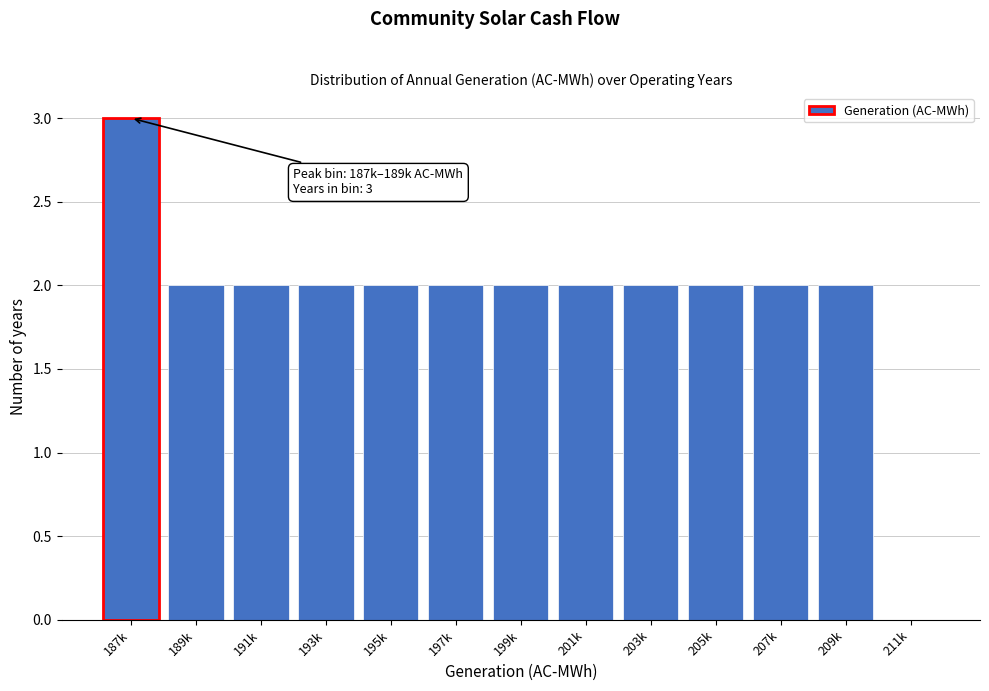

Reading left to right, what are all the values shown in this chart?

187k=3	189k=2	191k=2	193k=2	195k=2	197k=2	199k=2	201k=2	203k=2	205k=2	207k=2	209k=2	211k=0